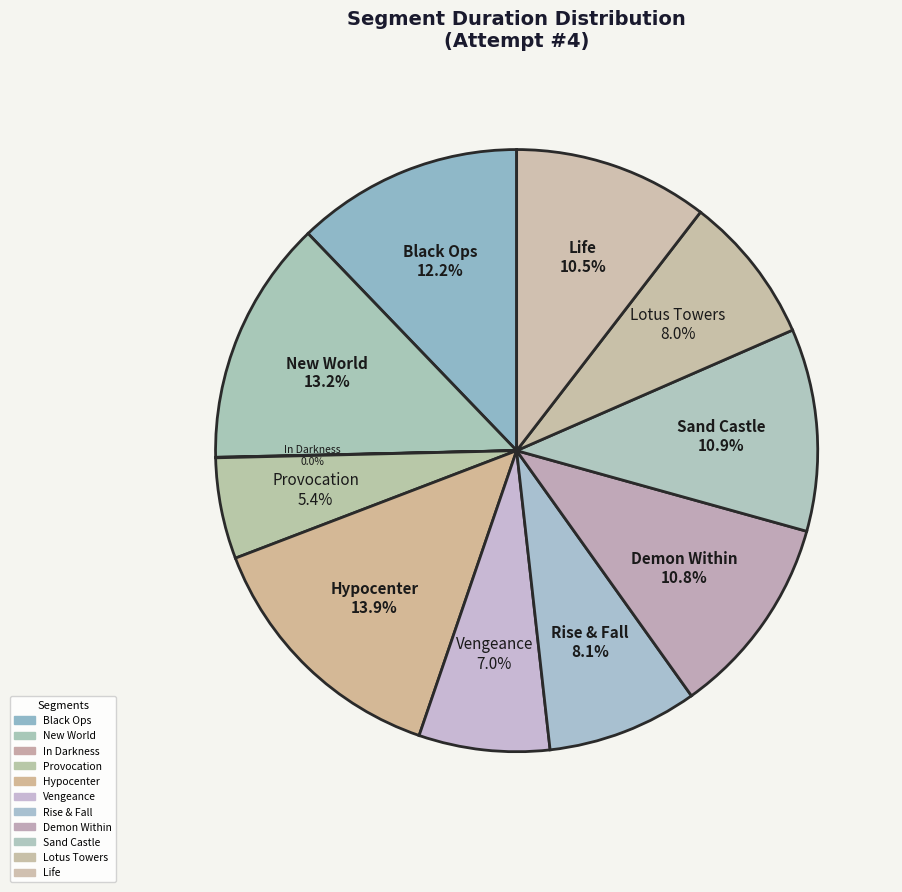

How many slices are in this pie chart?

11